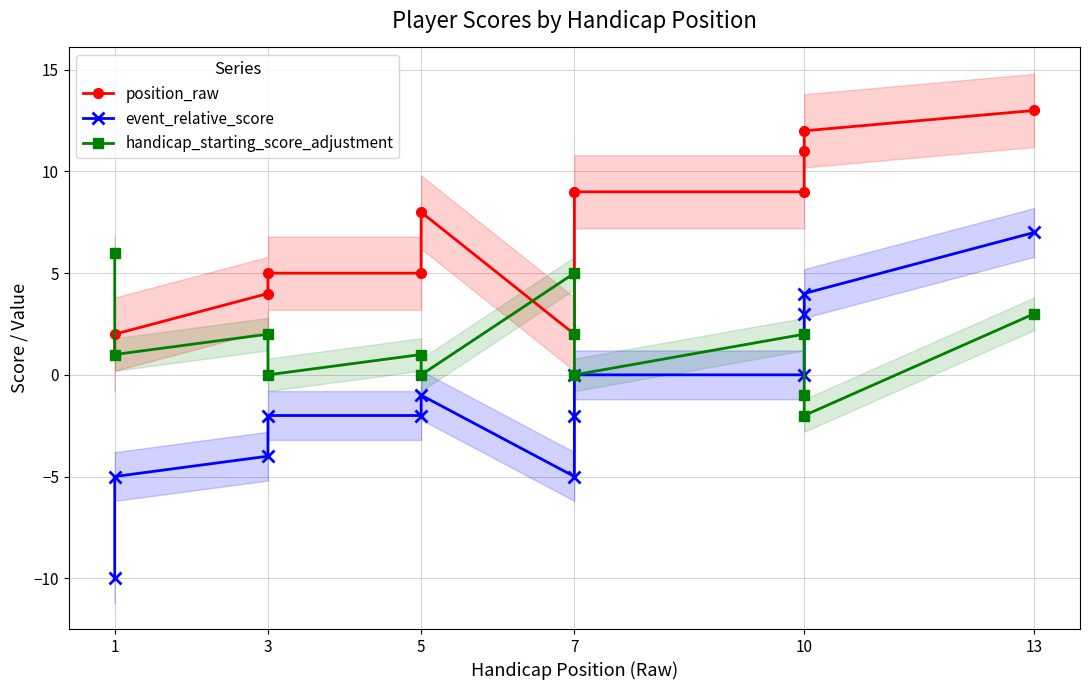

True or false: event_relative_score and position_raw intersect in this chart.

False